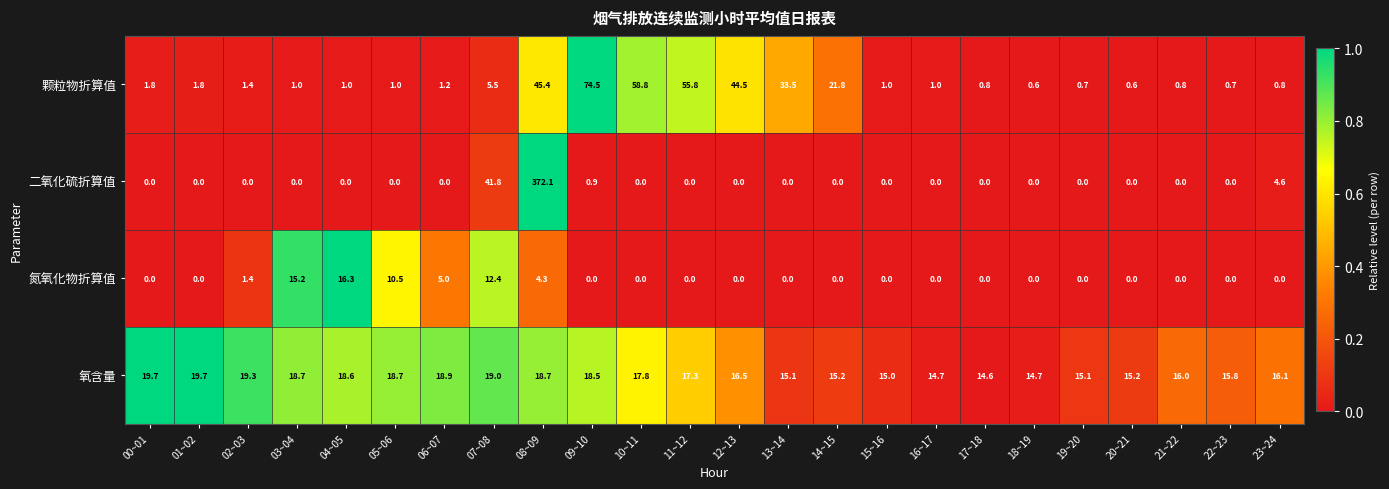

Is it true that 氧含量 equals 30.8 at 09~10?

False